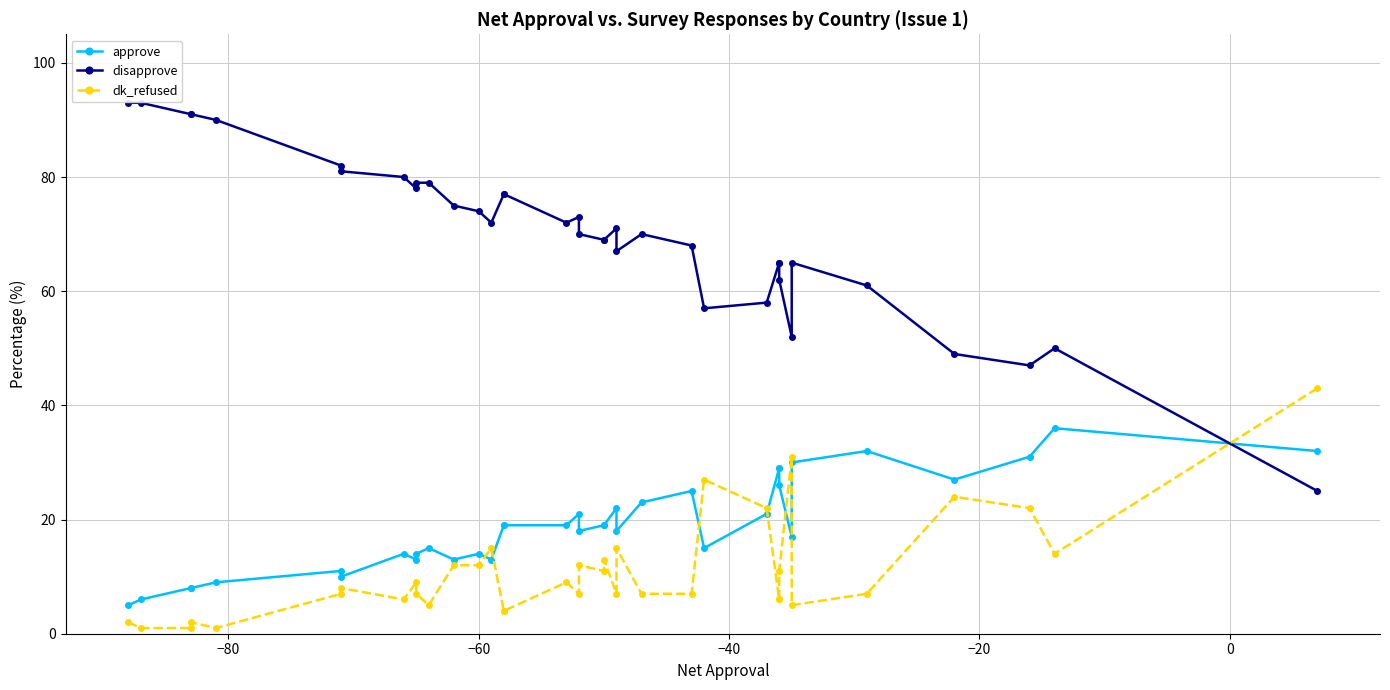

Is it true that approve equals 18 at 13?

False